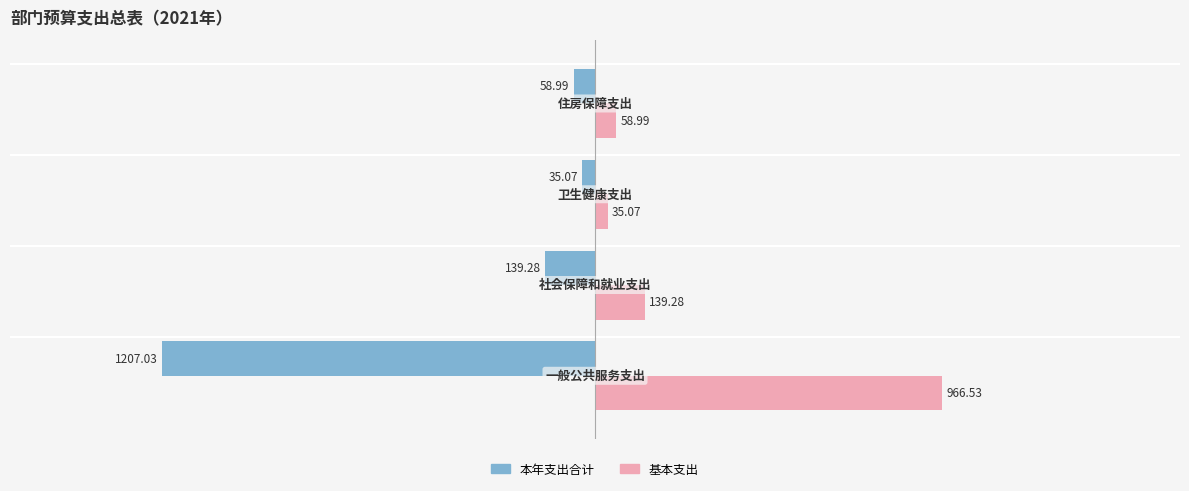

What is the difference between the maximum and minimum values in the 本年支出合计 series?

1172.0